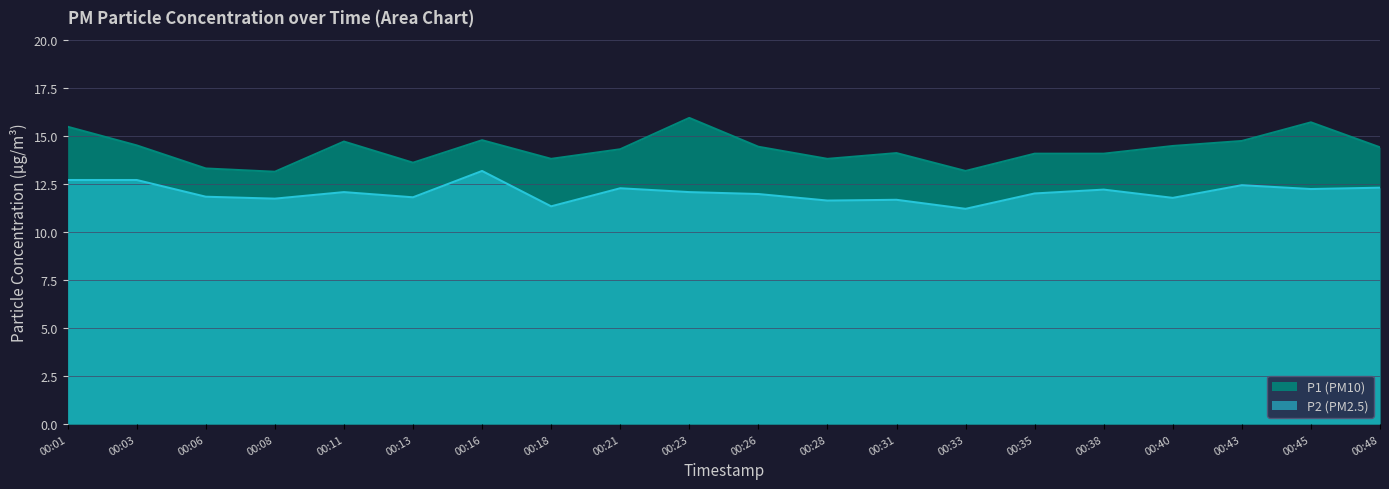

What is the sum of the P1 values at 00:08 and 00:03?

27.6